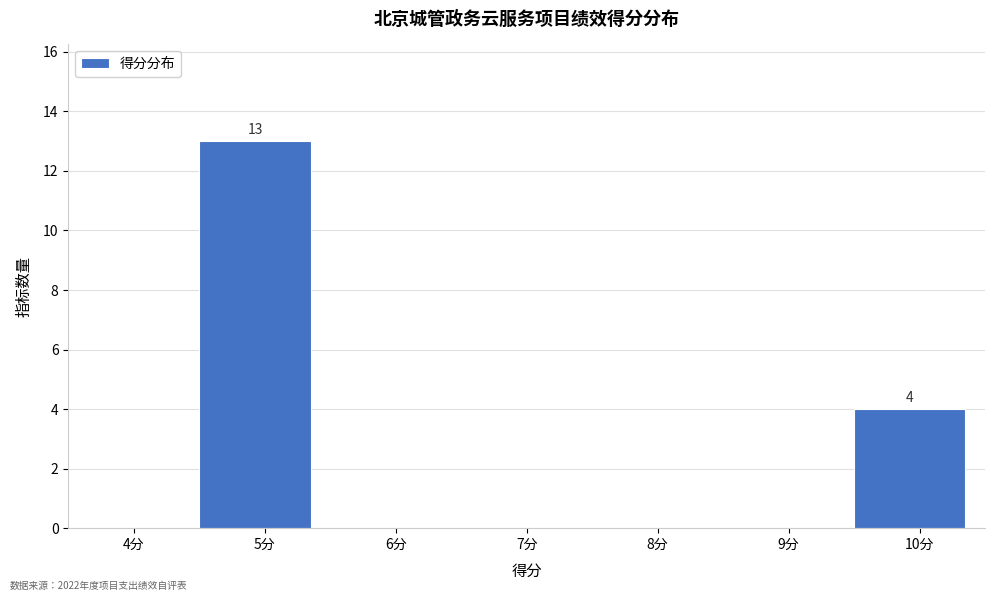

Reading right to left, what are all the values shown in this chart?

10分=4	9分=0	8分=0	7分=0	6分=0	5分=13	4分=0